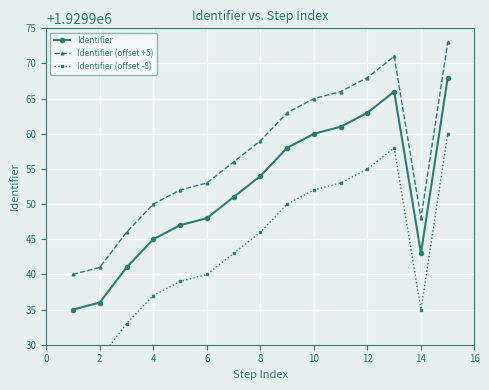

What is the minimum value for Identifier?

1929935